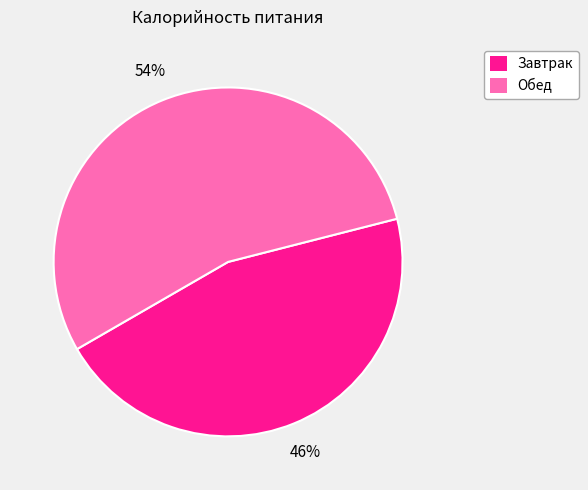

Combined, do Завтрак and Обед account for over 50%?

Yes